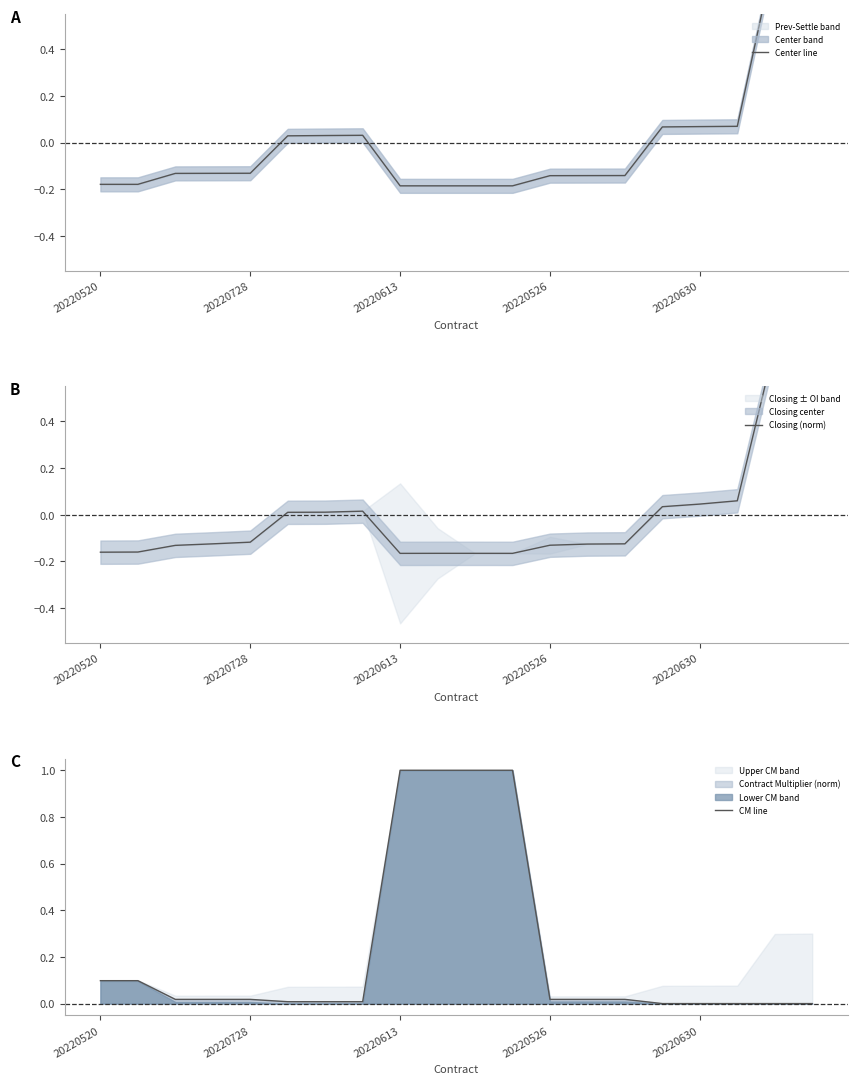

What is the highest value of the CM line series?

1.0